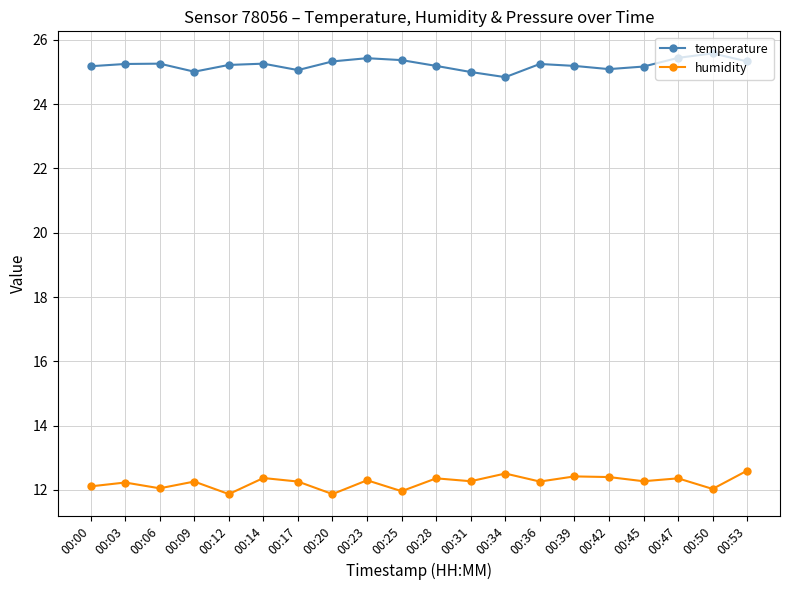

Is the value of humidity at 00:34 greater than the value of temperature at 00:09?

No